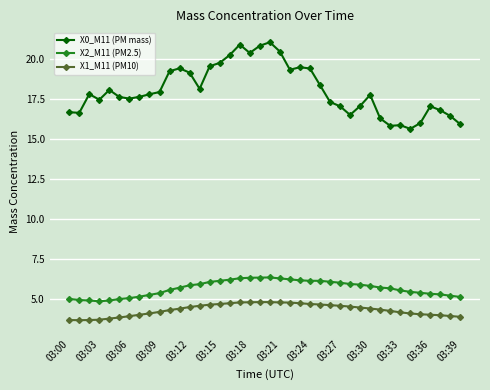

True or false: X0_M11 (PM mass) has more than 0 points higher than both neighbors.

True